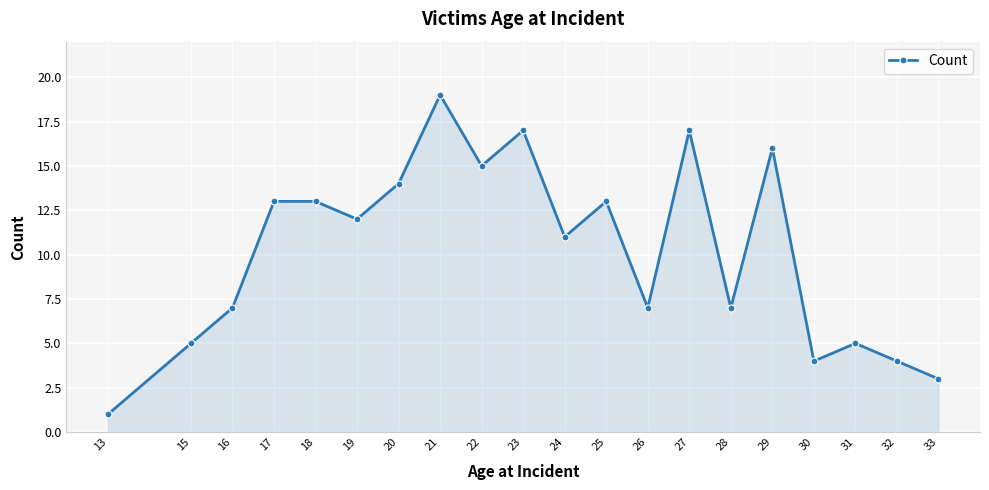

At which label does the data first exceed 12?

17